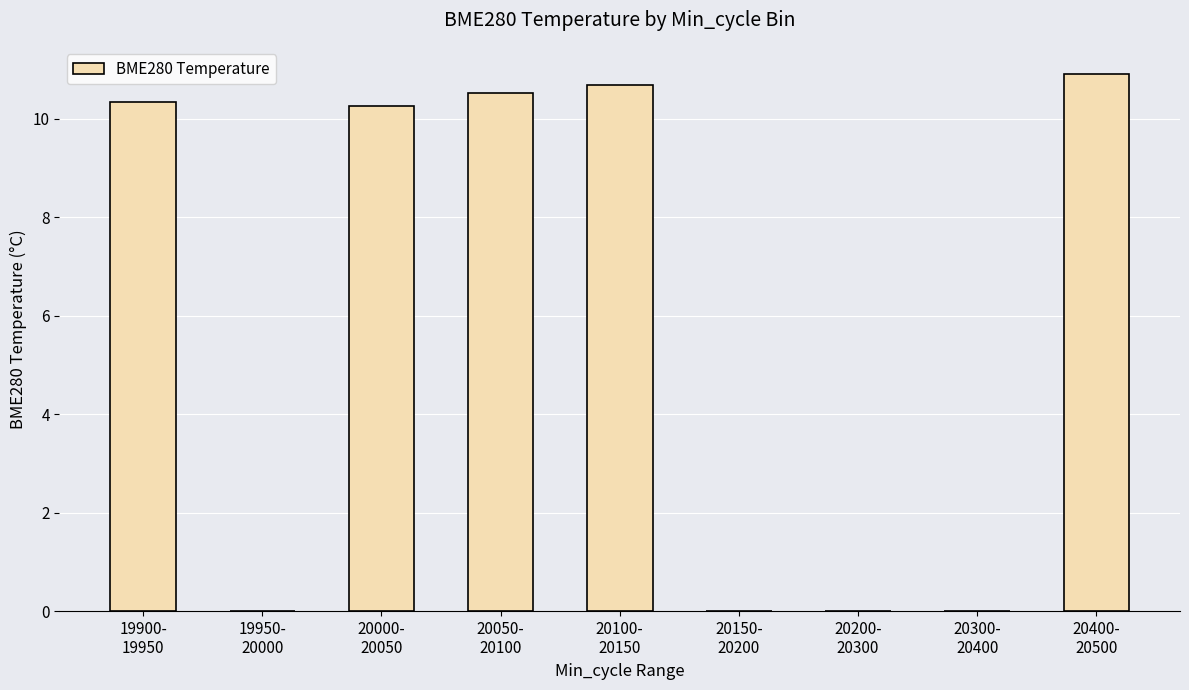

Reading right to left, list all the values displayed in this chart.

20400-
20500=10.9	20300-
20400=0.0	20200-
20300=0.0	20150-
20200=0.0	20100-
20150=10.7	20050-
20100=10.5	20000-
20050=10.3	19950-
20000=0.0	19900-
19950=10.3